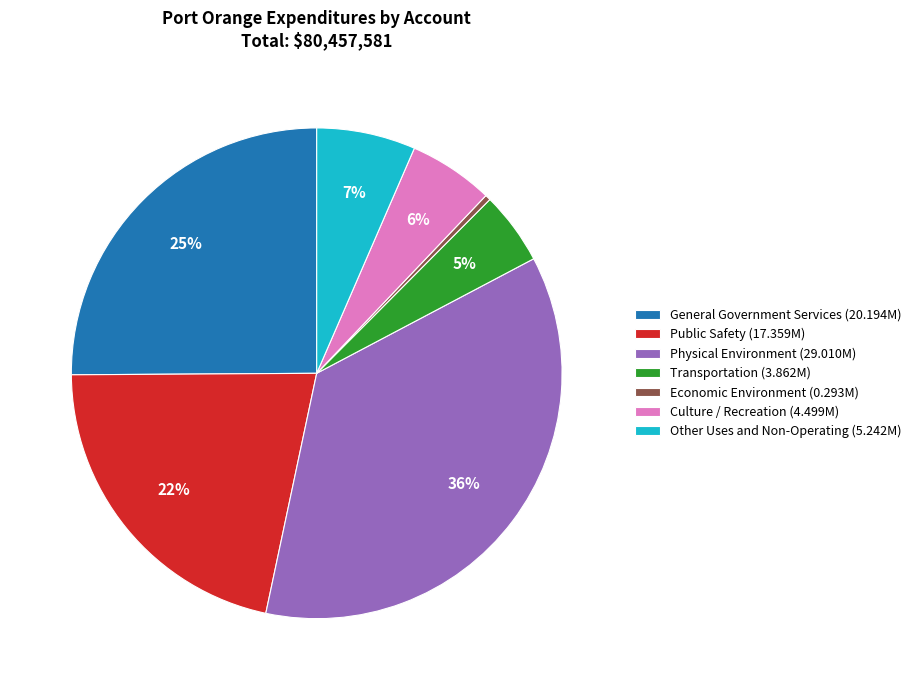

Does Culture / Recreation represent more than half of the total?

No